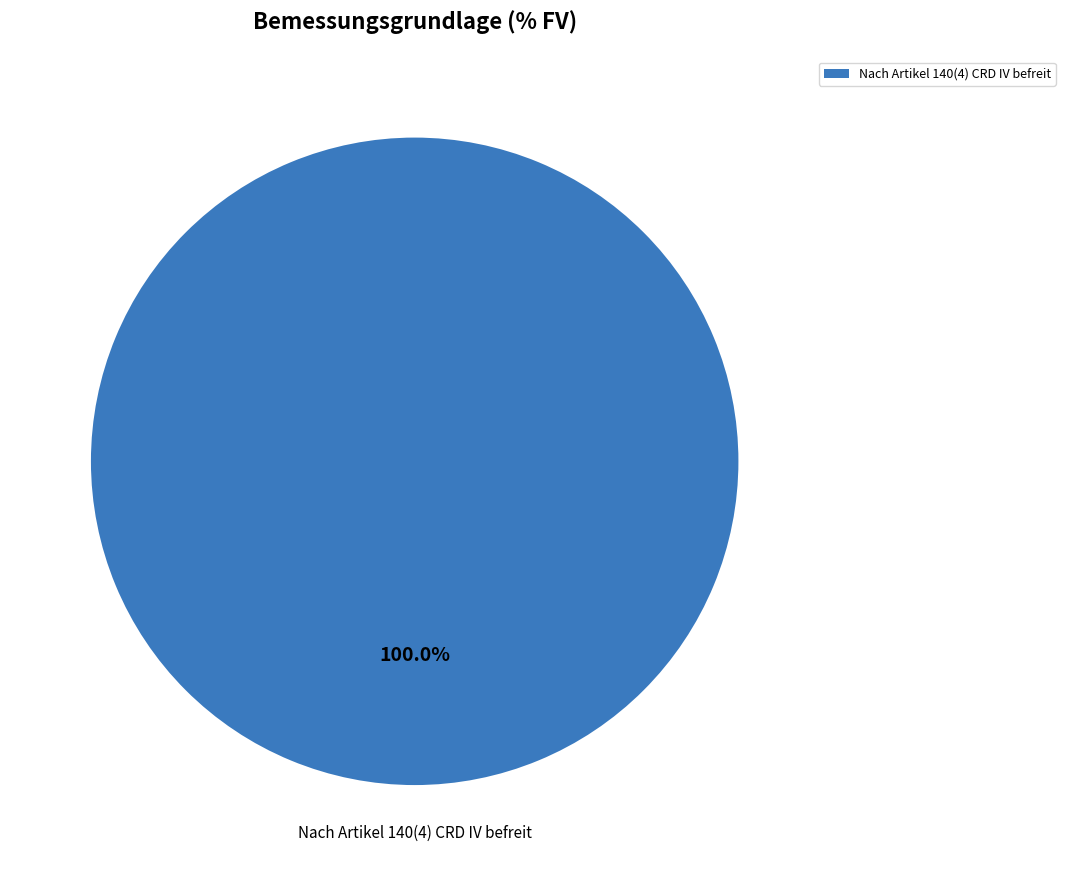

Rank the categories by value from highest to lowest.

Nach Artikel 140(4) CRD IV befreit